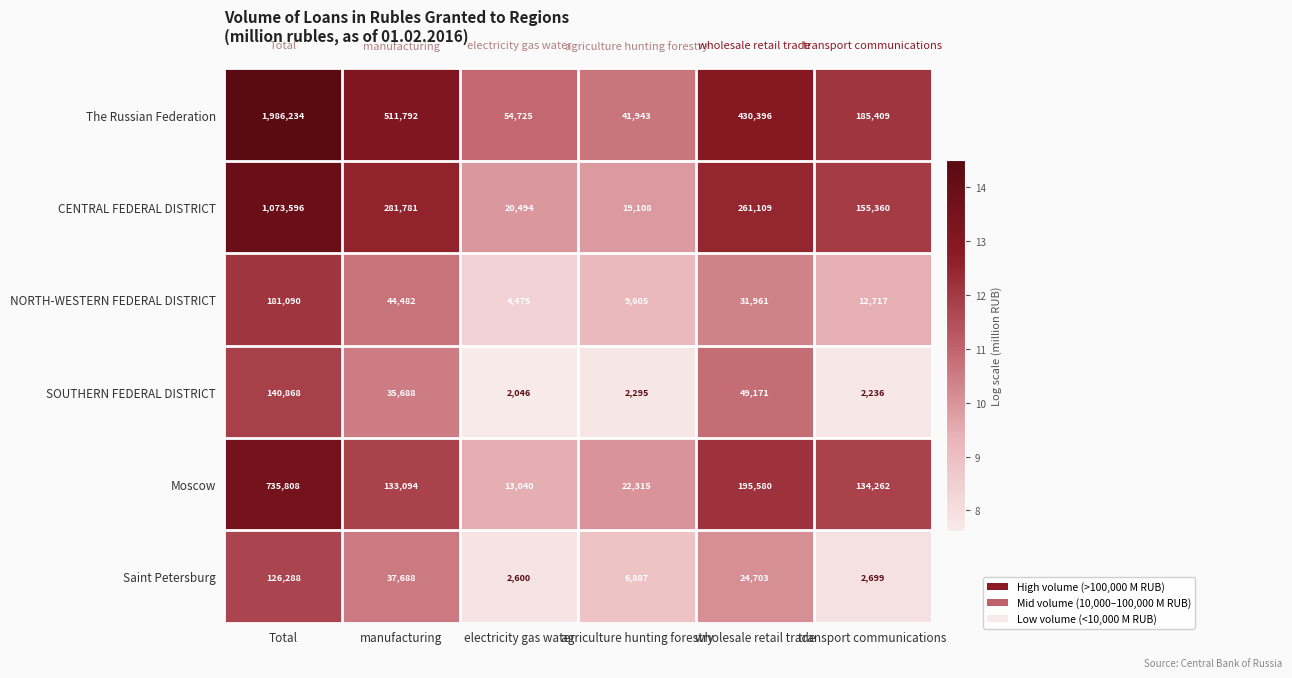

What is the maximum value shown in the chart?

1986234